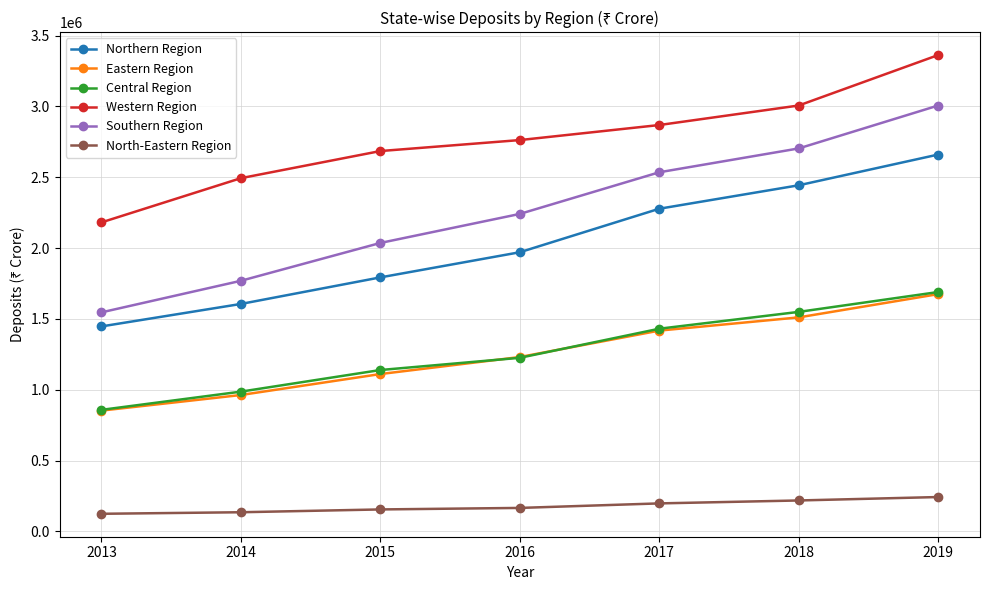

True or false: Eastern Region and North-Eastern Region intersect in this chart.

False